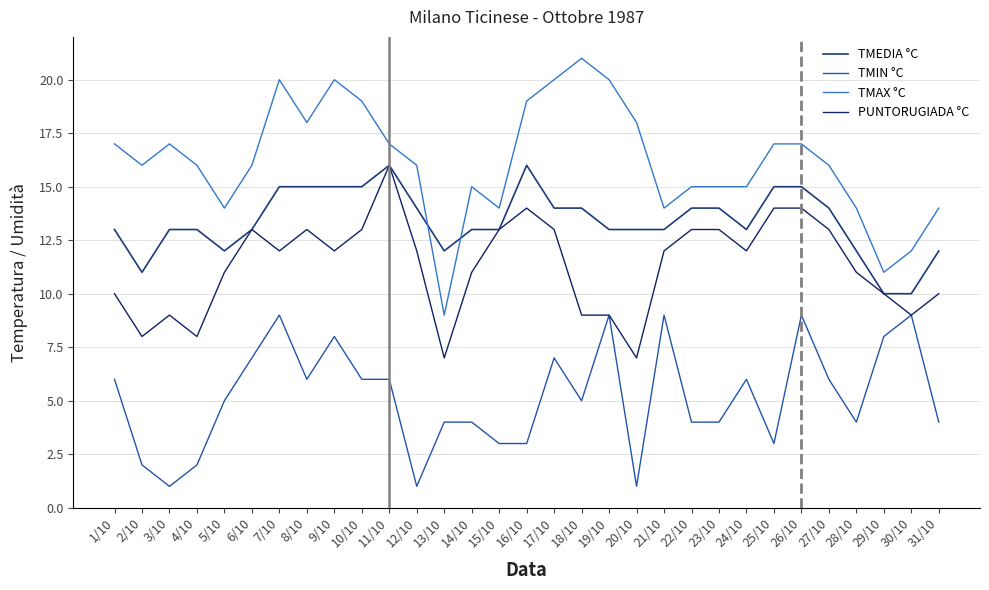

The value of PUNTORUGIADA °C at 30/10 is 3. True or false?

False